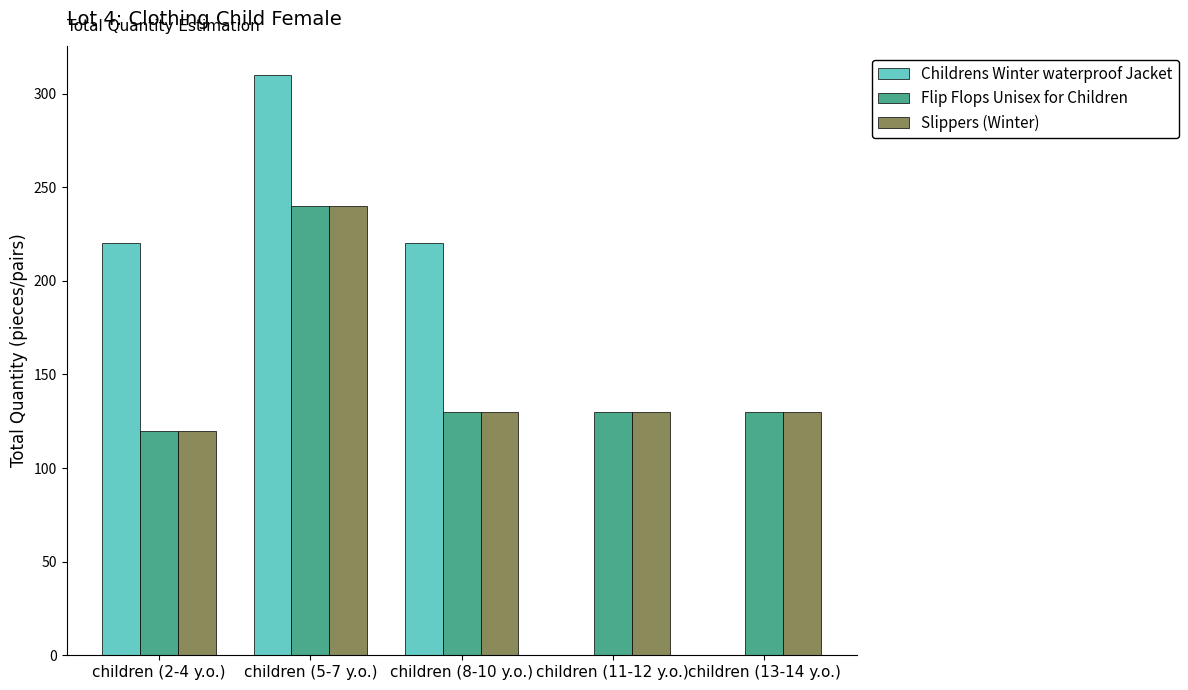

At which category is the sum across all series the highest?

children (5-7 y.o.)